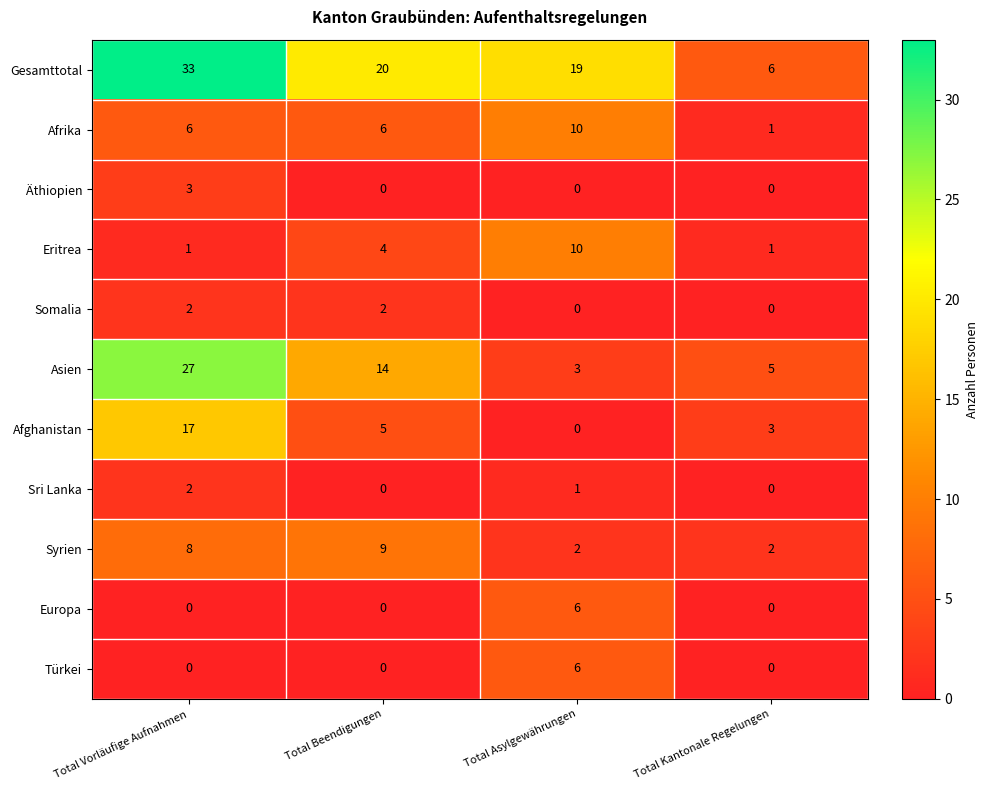

How many series are shown in this chart?

11